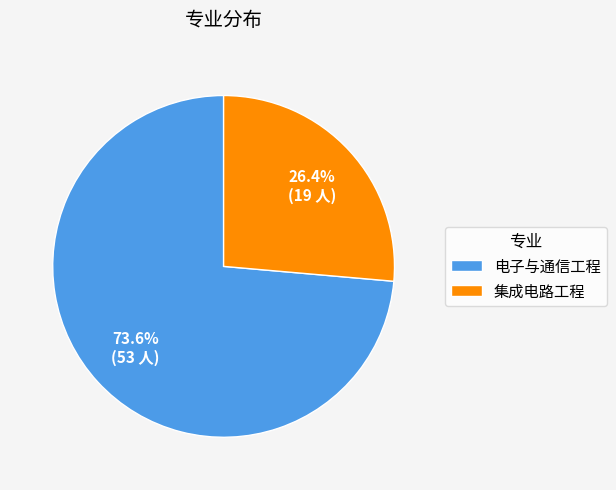

Is there any slice that represents more than half of the pie?

Yes